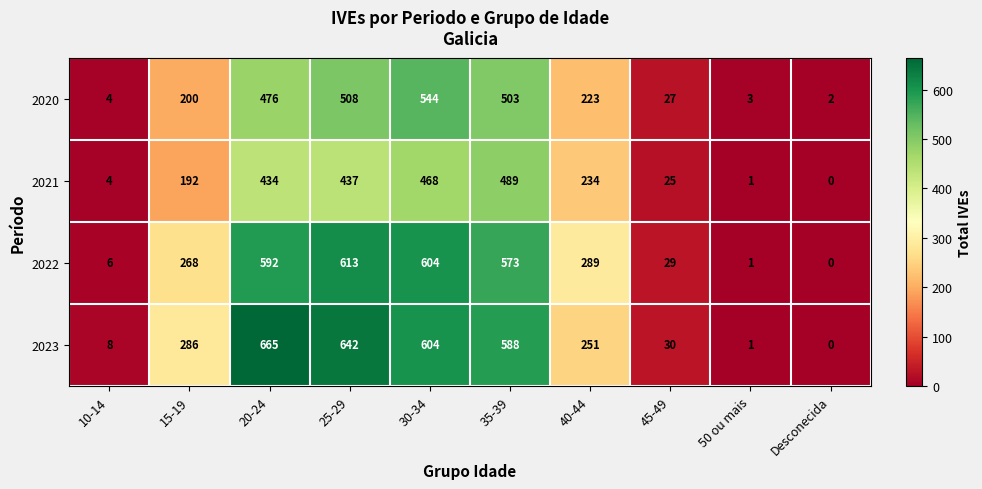

True or false: 2023 has a value of 665 at 20-24.

True